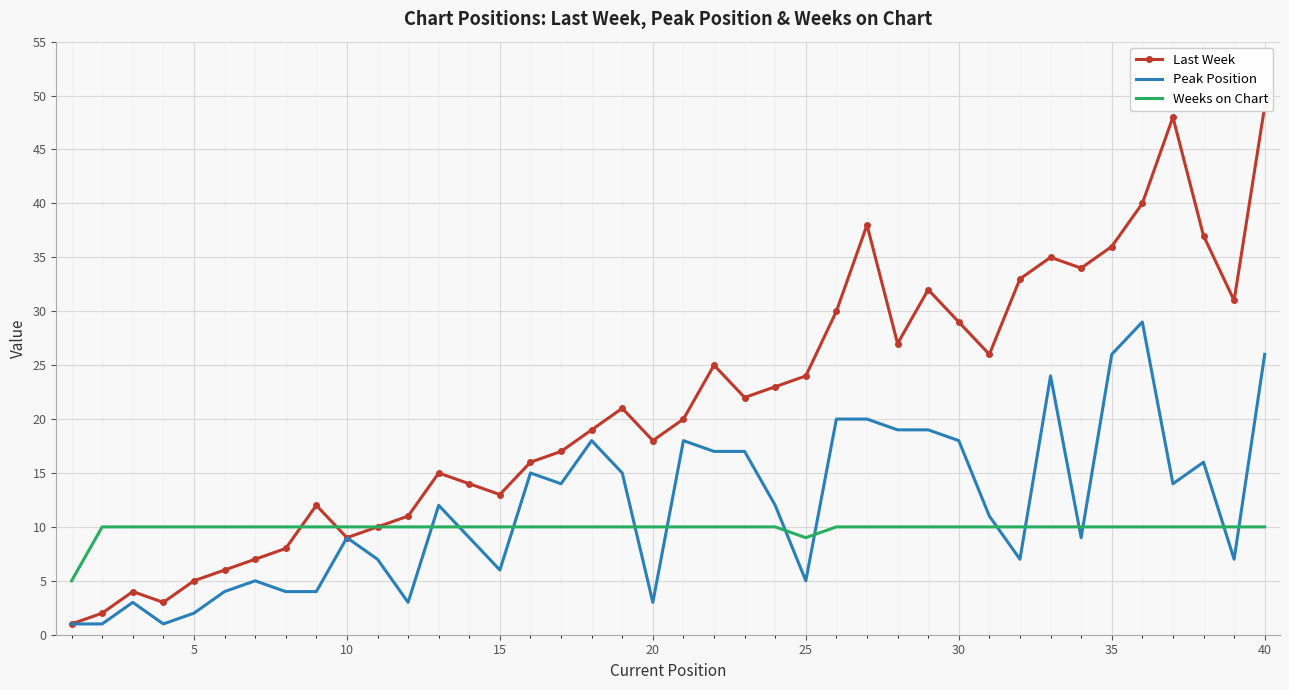

How many lines are shown in the chart?

3